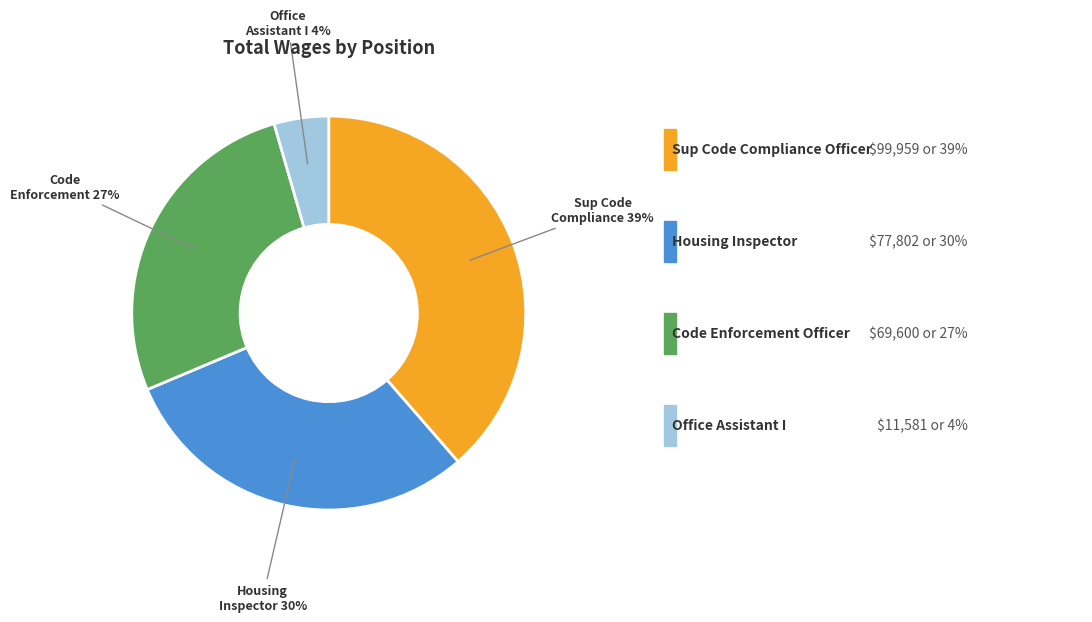

To the nearest percent, what is the average slice percentage?

25%